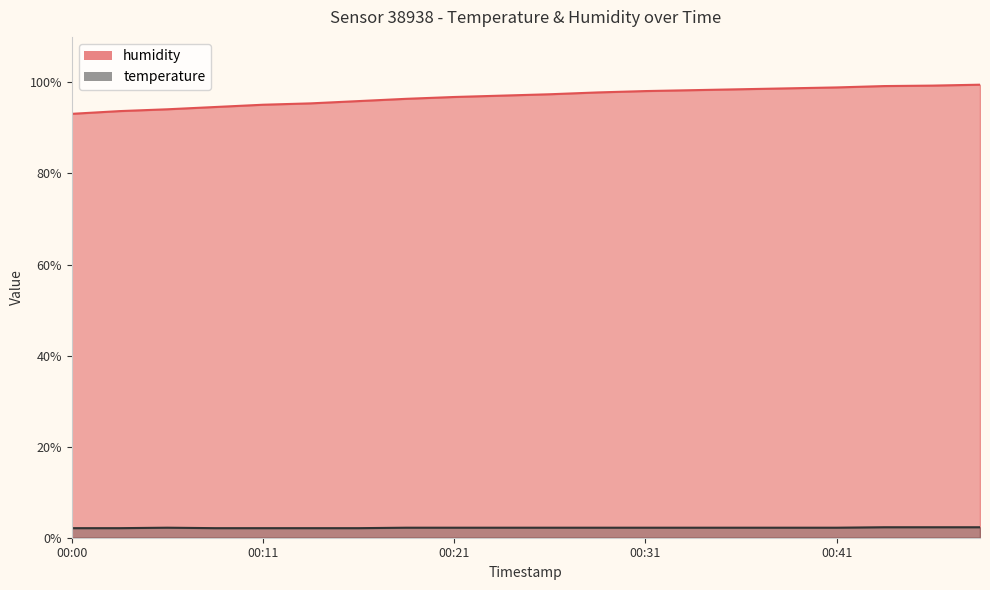

Rank the series by their average value, from highest to lowest.

humidity, temperature